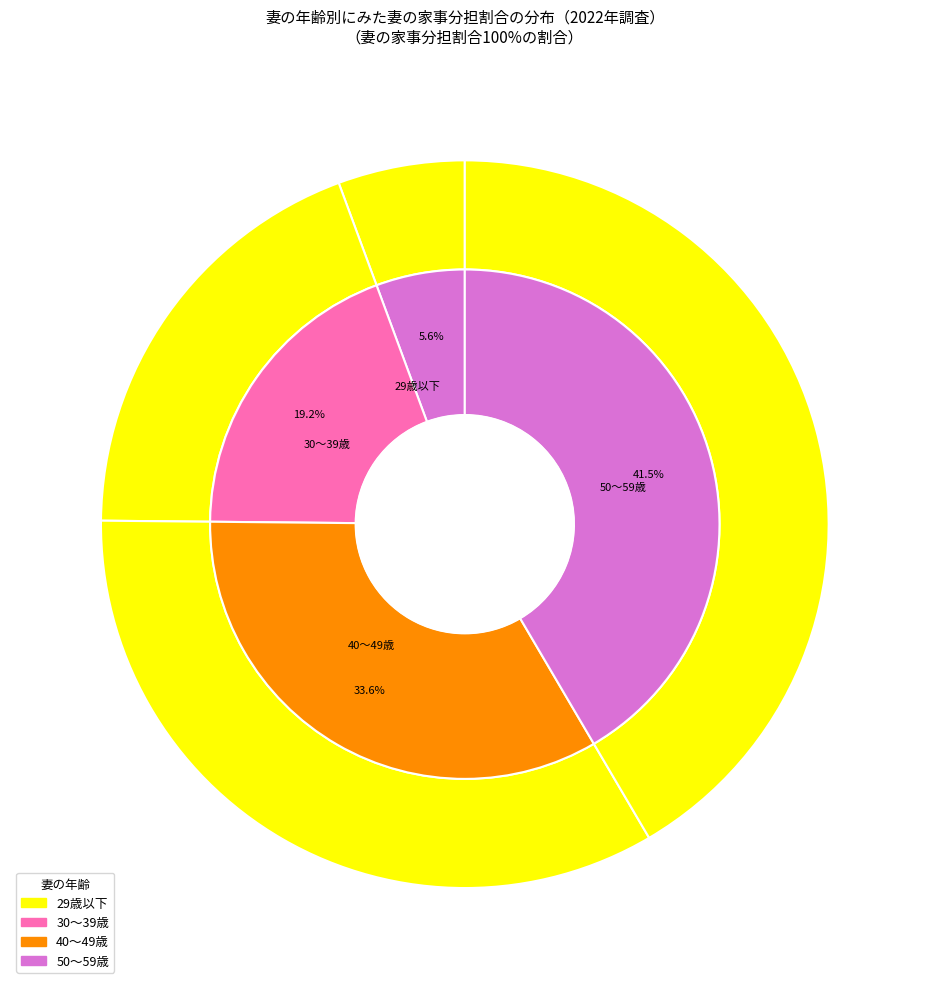

To the nearest percent, what is the combined percentage of 30～39歳 and 50～59歳?

61%